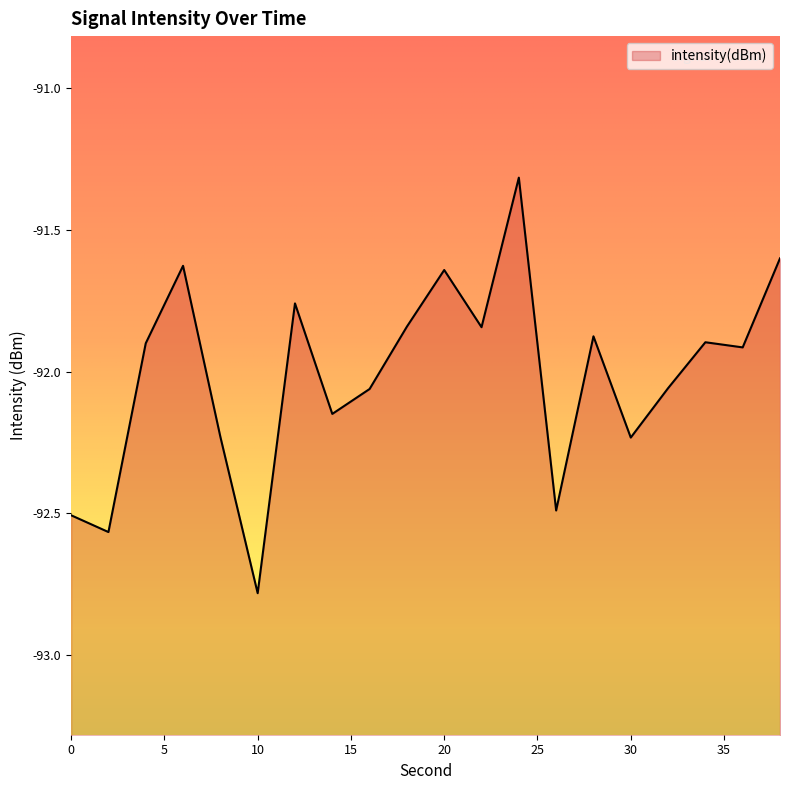

Rank the categories by value from lowest to highest.

10, 2, 0, 26, 30, 8, 14, 16, 32, 36, 4, 34, 28, 22, 18, 12, 20, 6, 38, 24